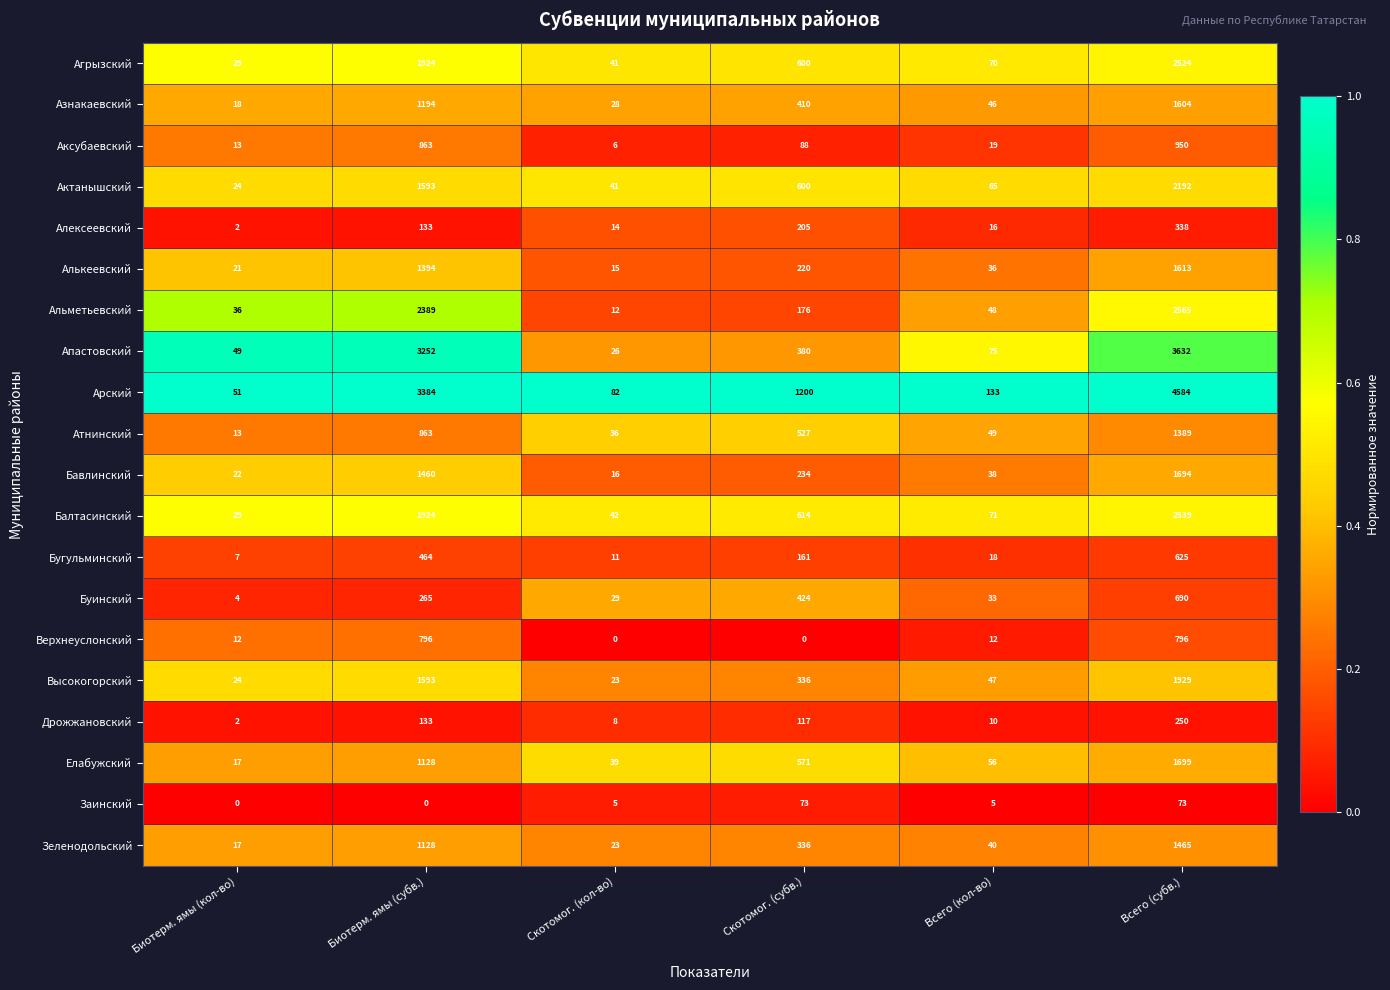

Which series has the largest range (max minus min)?

Арский